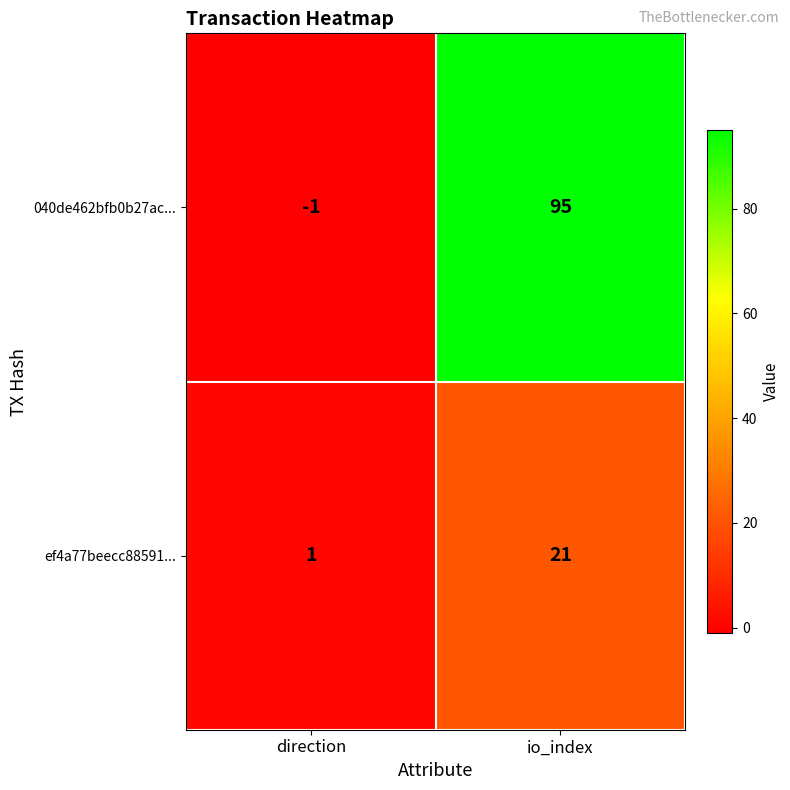

What is the spread (max minus min) of values at direction?

2